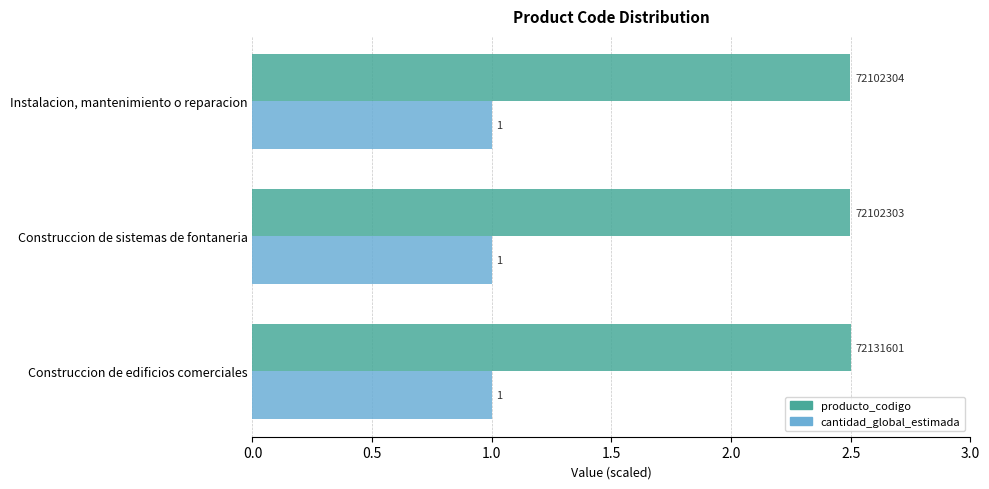

What is the minimum value shown in the chart?

1.0